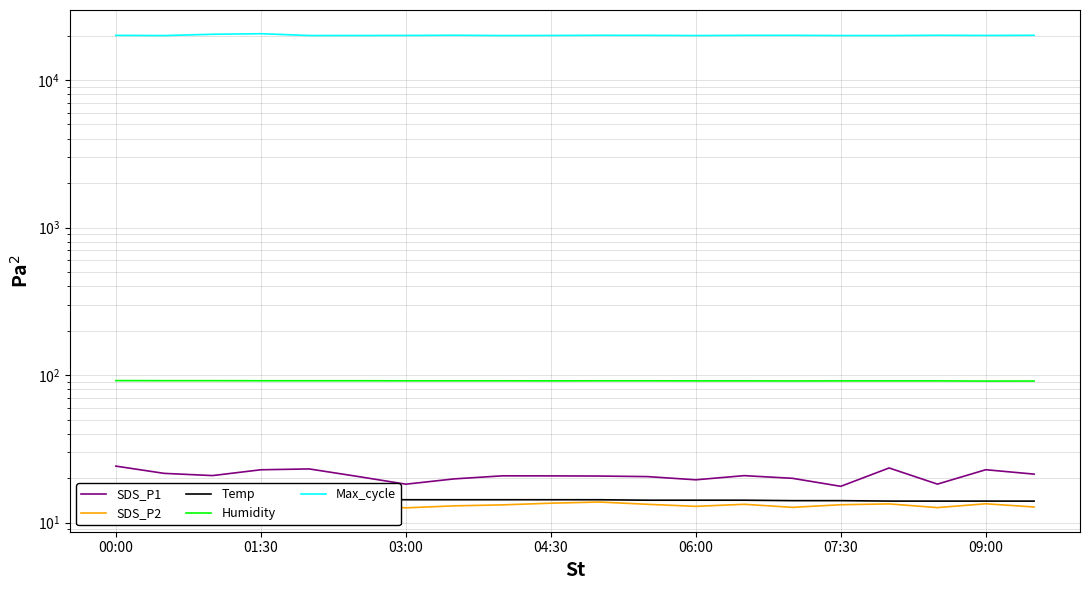

Rank the series at 11 from highest to lowest value.

Max_cycle, Humidity, SDS_P1, Temp, SDS_P2